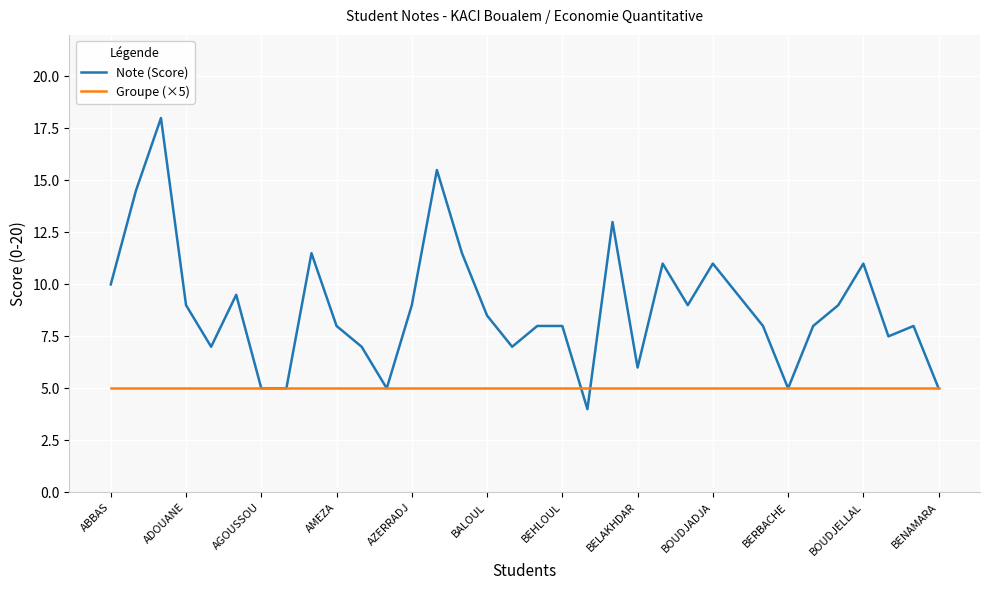

Which series has the largest total across all categories?

Note (Score)